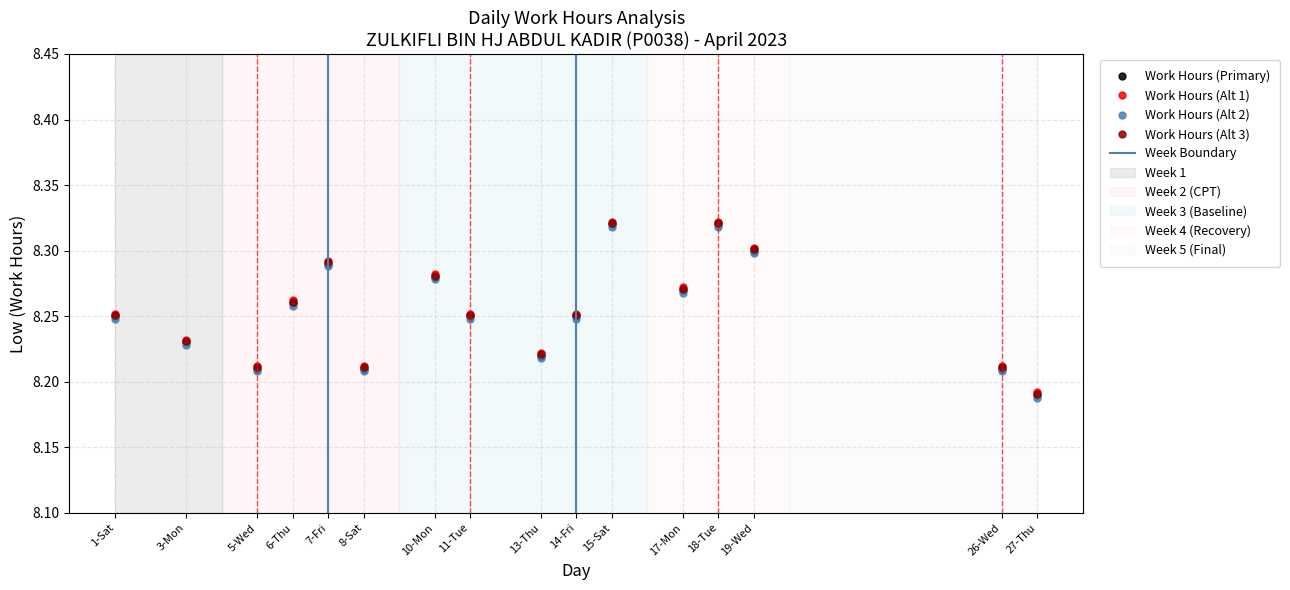

What is the approximate value at 1-Sat?

8.2